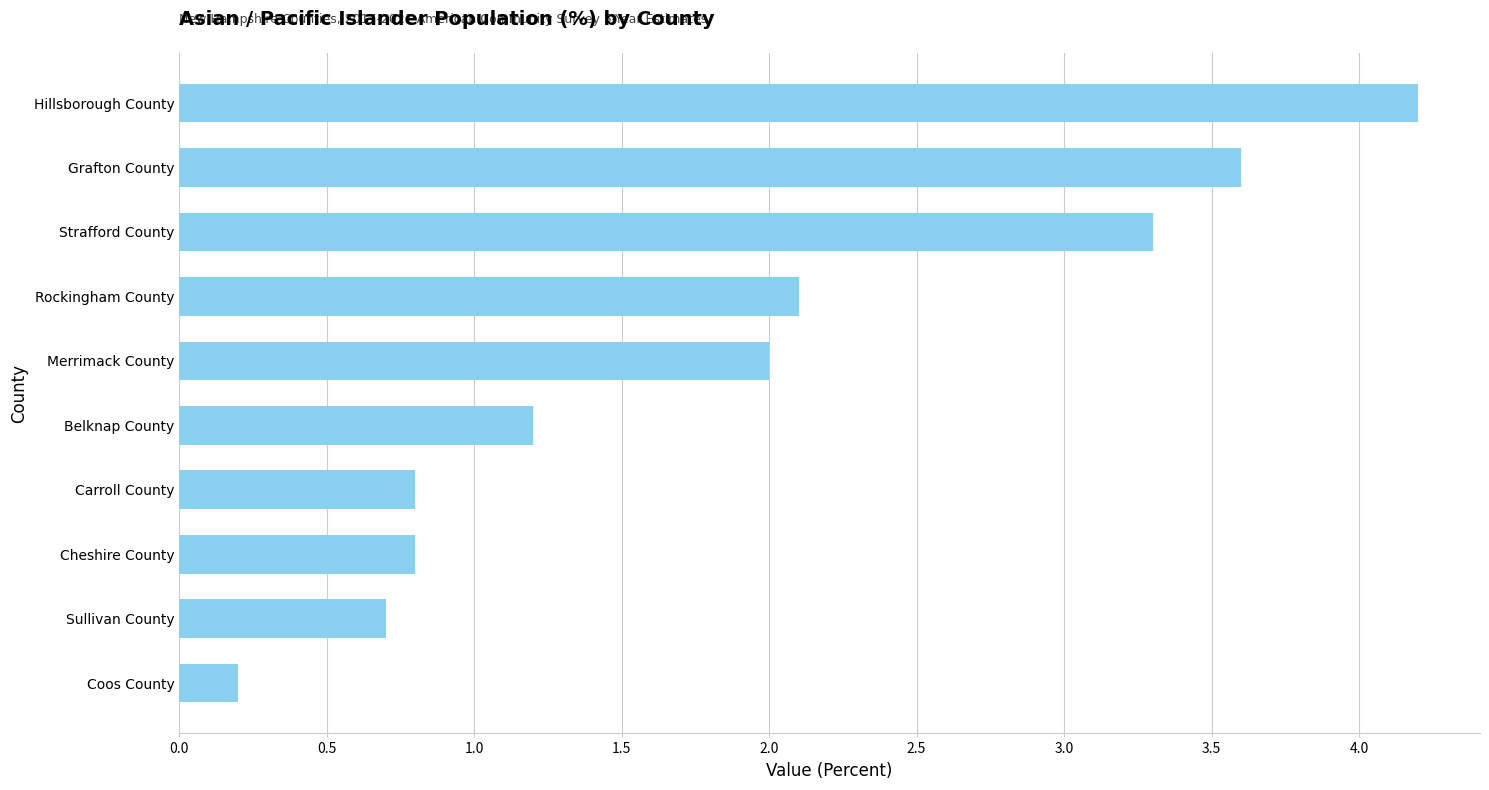

Reading bottom to top, transcribe all the data shown in this chart.

0.2	0.7	0.8	0.8	1.2	2.0	2.1	3.3	3.6	4.2